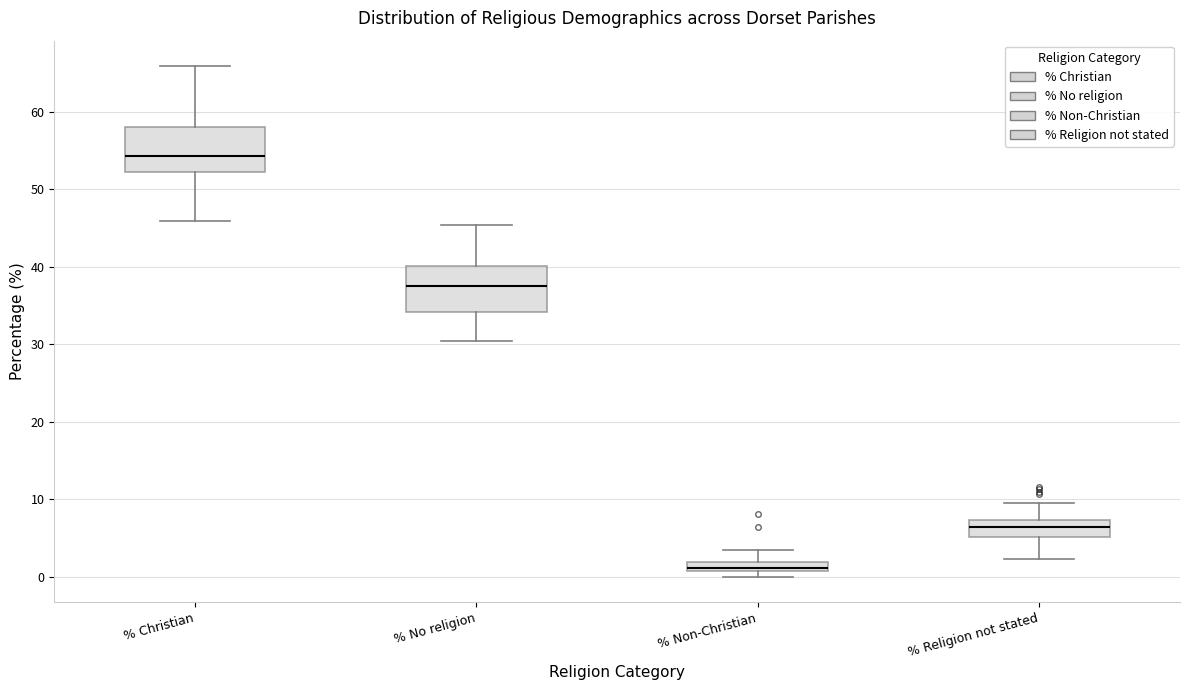

Where does the upper whisker of the box for % Religion not stated end on the y-axis? The values are not printed on the chart, so give them approximately, as read against the axis.

10